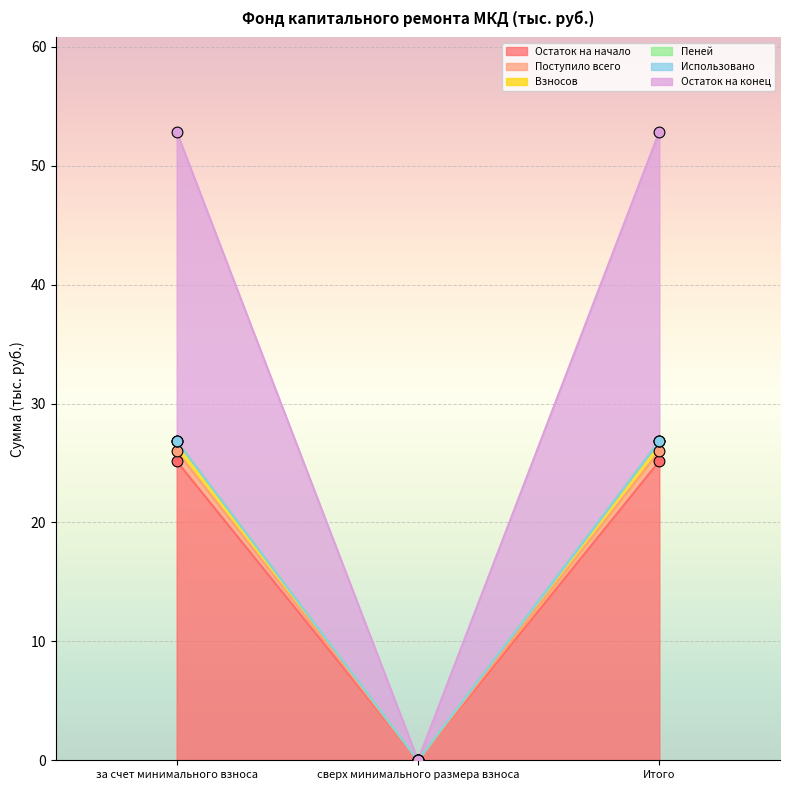

At which category is the sum across all series the highest?

за счет минимального взноса